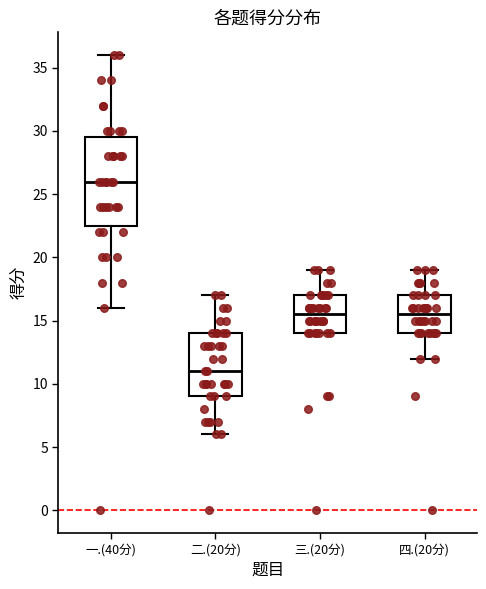

Which box's median line is the highest?

一.(40分)